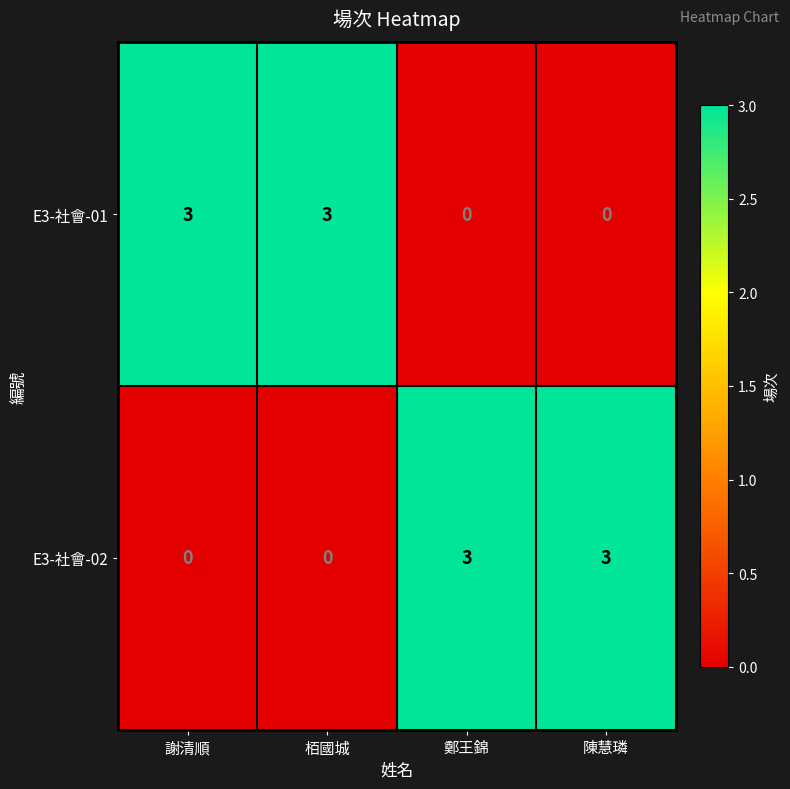

What is the spread (max minus min) of values at 謝清順?

3